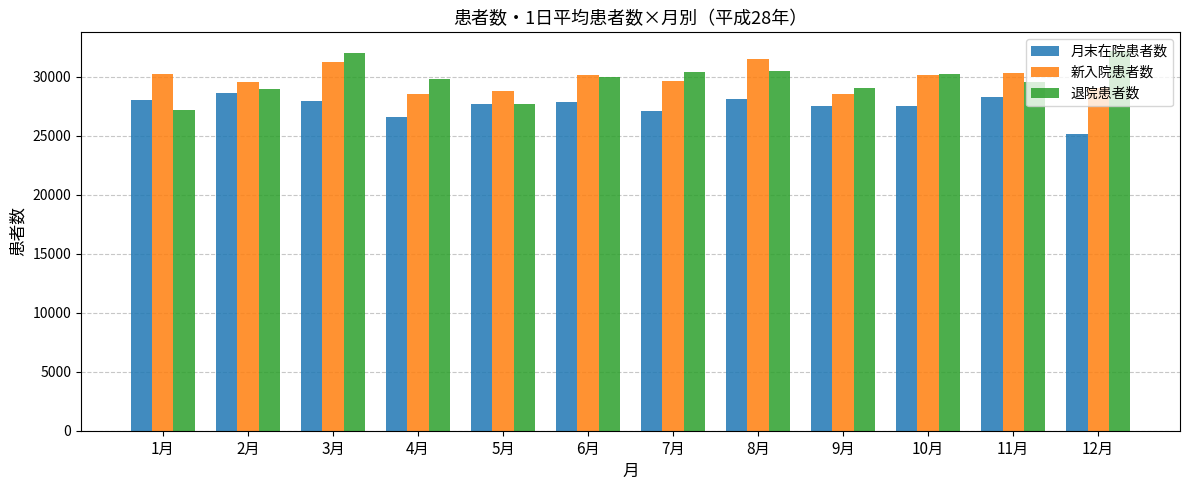

Are the bars horizontal?

No